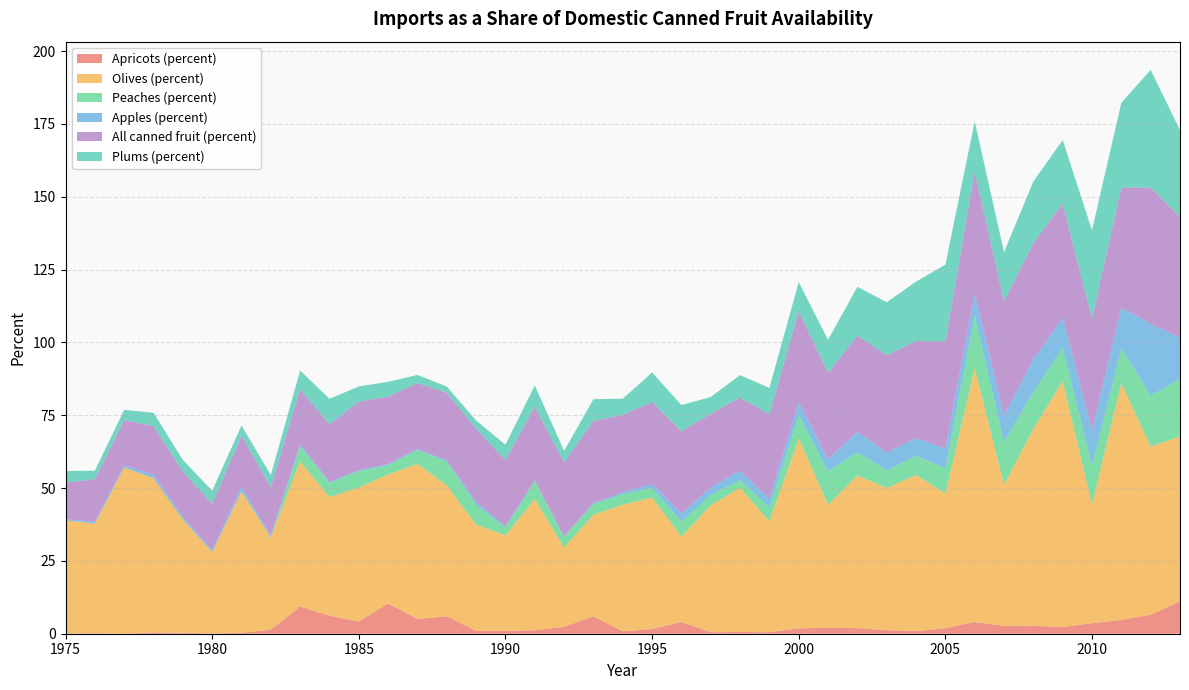

Reading left to right, what are all the values shown in this chart?

Apricots (percent): 0.1	0.2	0.0	0.4	0.3	0.1	0.3	1.4	9.4	6.2	4.1	10.3	5.0	6.0	1.0	1.0	1.2	2.4	5.9	0.8	1.6	4.0	0.5	0.6	0.5	1.8	2.1	1.9	1.2	0.9	1.9	4.0	2.7	2.7	2.3	3.6	4.7	6.5	11.1
Olives (percent): 38.8	37.7	57.0	52.9	38.9	27.9	48.6	31.6	49.8	40.7	46.0	44.3	53.3	44.9	36.4	32.7	45.1	27.2	34.9	43.4	45.2	29.4	43.6	49.5	38.0	65.3	42.3	52.4	48.8	53.6	46.1	87.3	48.4	67.6	84.4	40.8	81.3	57.7	56.6
Peaches (percent): 0.0	0.0	0.0	0.0	0.0	0.0	0.0	0.1	5.1	4.9	5.6	3.1	4.8	8.2	6.8	2.7	6.2	3.7	3.7	3.6	3.2	5.1	3.6	2.7	4.8	8.1	11.4	8.0	6.1	6.5	8.8	17.8	14.7	12.7	11.5	13.3	12.0	17.5	19.7
Apples (percent): 0.5	0.6	0.8	1.2	0.9	0.5	1.5	0.6	0.7	0.2	0.4	0.3	0.3	0.3	1.0	0.4	0.2	0.1	0.4	0.7	1.4	2.7	2.4	3.2	3.0	4.4	4.1	7.0	6.1	6.1	6.7	7.7	9.2	11.2	10.2	12.0	14.0	24.7	14.3
All canned fruit (percent): 12.5	14.7	15.5	16.7	15.5	16.1	17.6	16.7	18.9	19.9	23.6	23.2	22.6	23.2	25.2	22.7	25.4	25.4	28.1	26.6	28.1	28.3	25.4	25.1	29.0	31.2	29.8	33.0	33.4	33.3	36.9	41.8	39.1	39.9	39.2	38.4	41.2	46.8	41.5
Plums (percent): 4.0	2.9	3.5	4.6	4.0	4.4	3.4	4.1	6.4	8.7	5.2	5.1	2.8	2.1	2.7	5.3	7.2	4.0	7.4	5.5	10.1	9.0	5.7	7.7	9.1	10.0	11.3	16.8	18.2	20.4	26.2	17.3	16.9	21.1	21.8	30.3	29.1	40.4	29.8